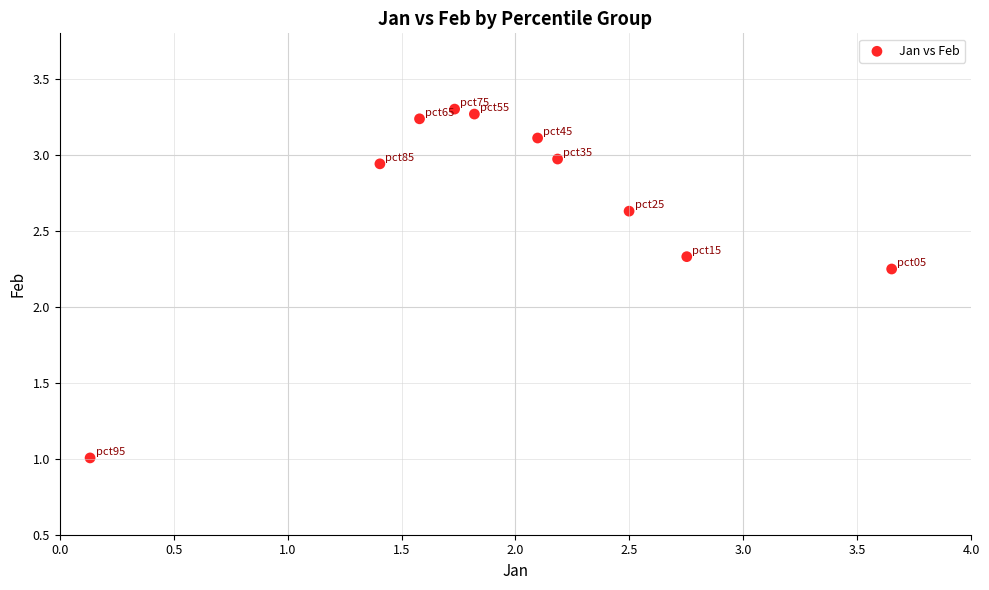

What is the range of Y values (max minus min)?

2.3